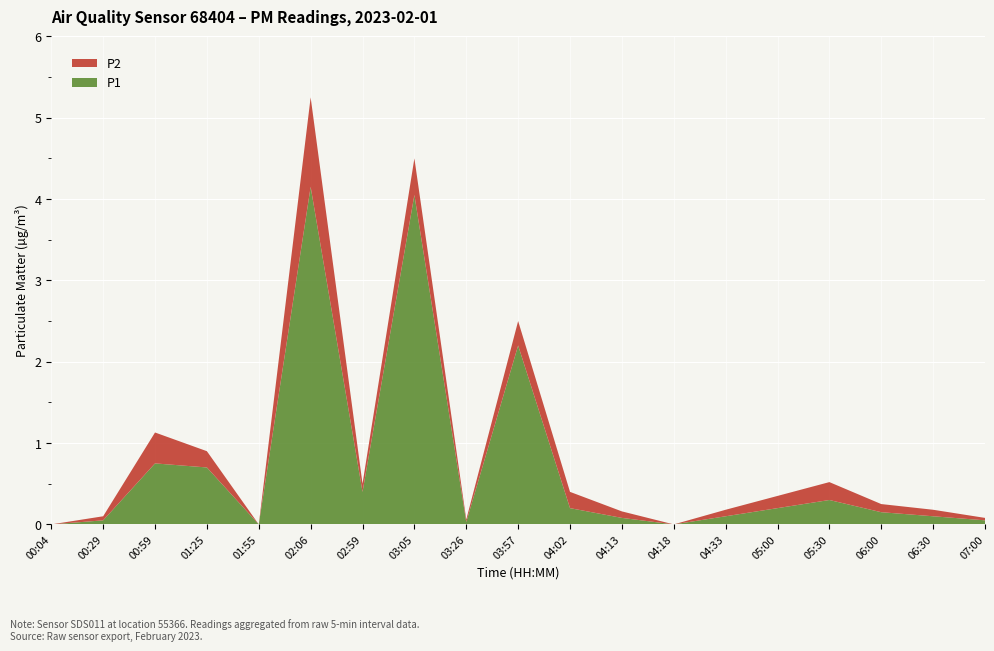

Reading left to right, extract all data points from this chart.

P1: 00:04=0.0	00:29=0.1	00:59=0.8	01:25=0.7	01:55=0.0	02:06=4.2	02:59=0.4	03:05=4.0	03:26=0.0	03:57=2.2	04:02=0.2	04:13=0.1	04:18=0.0	04:33=0.1	05:00=0.2	05:30=0.3	06:00=0.1	06:30=0.1	07:00=0.1
P2: 00:04=0.0	00:29=0.1	00:59=0.4	01:25=0.2	01:55=0.0	02:06=1.1	02:59=0.1	03:05=0.5	03:26=0.0	03:57=0.3	04:02=0.2	04:13=0.1	04:18=0.0	04:33=0.1	05:00=0.1	05:30=0.2	06:00=0.1	06:30=0.1	07:00=0.0